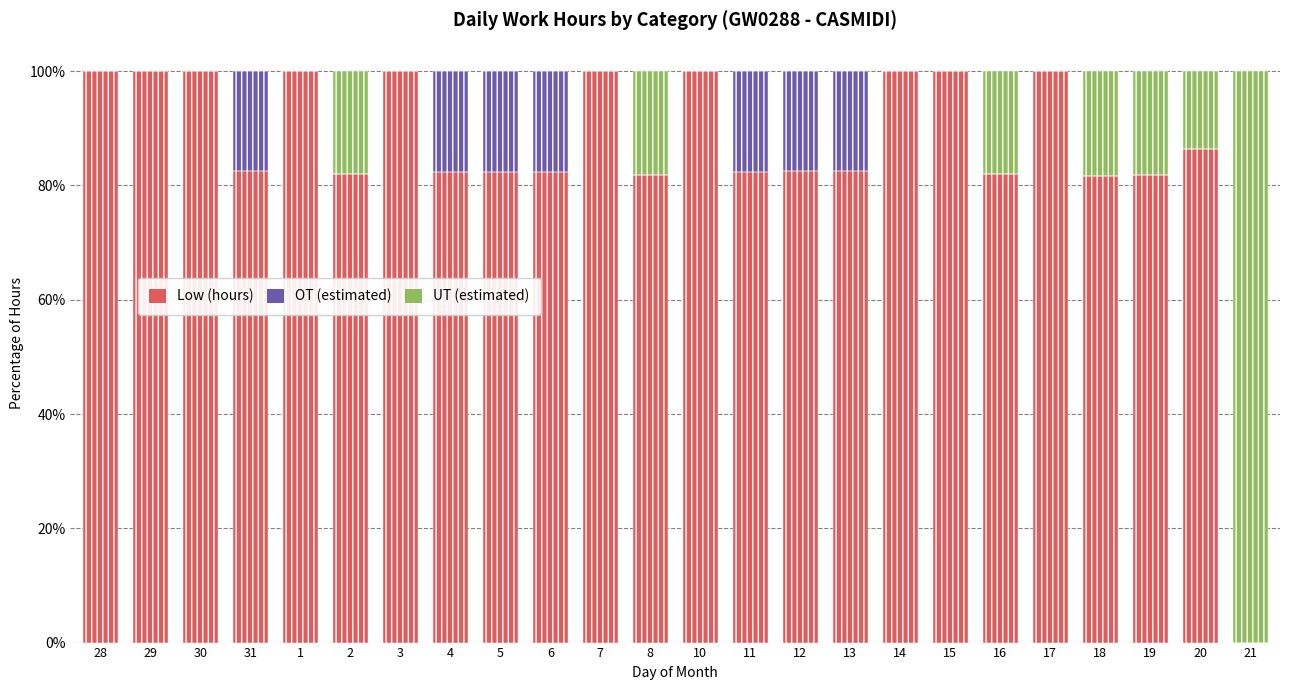

Which series has the widest spread of values?

Low (hours)